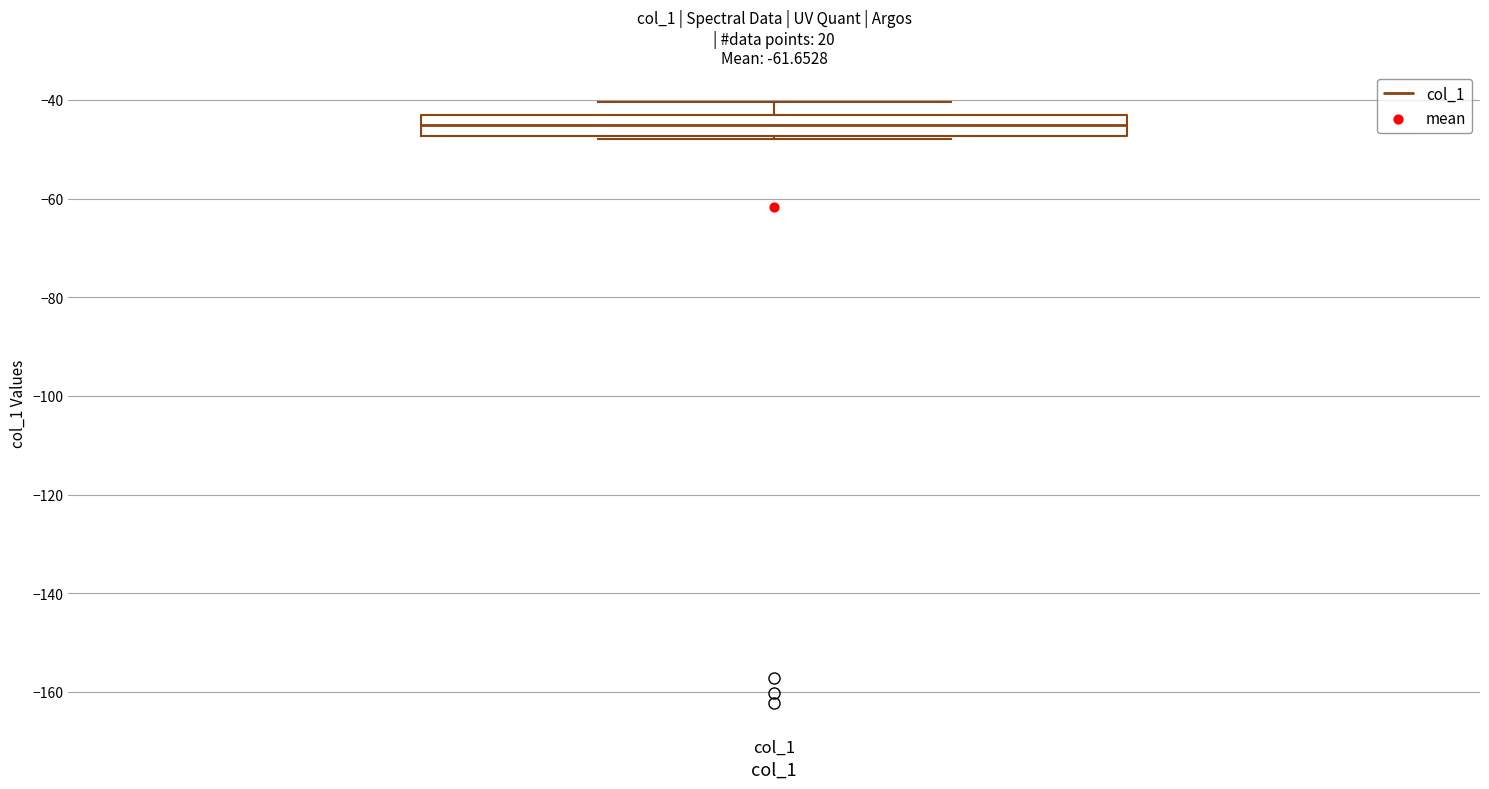

Read this box plot against the y-axis: the position of the median line, the range covered by the box, and the ends of both whiskers. The values are not printed on the chart, so give them approximately, as read against the axis.

median -46, box -48 to -44, whiskers -48 to -40